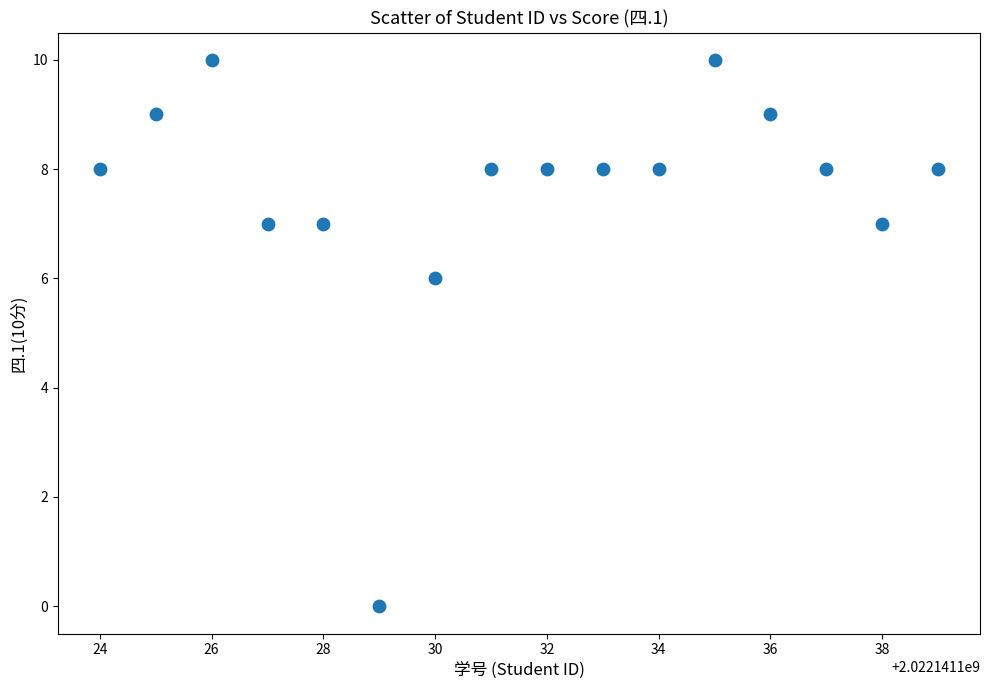

What Y value in the scatter plot is closest to 5?

6